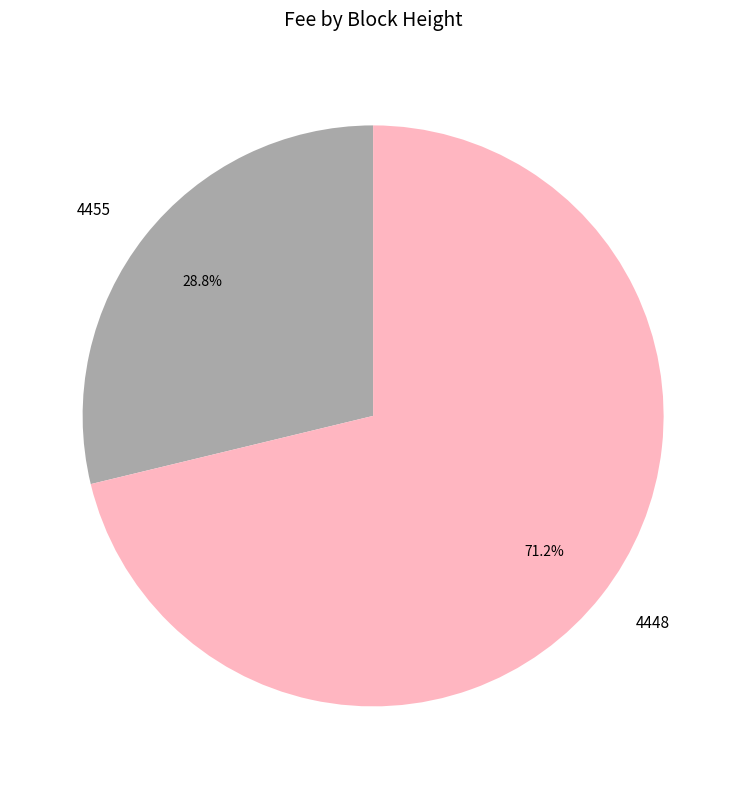

Is 4455 the majority of the pie?

No